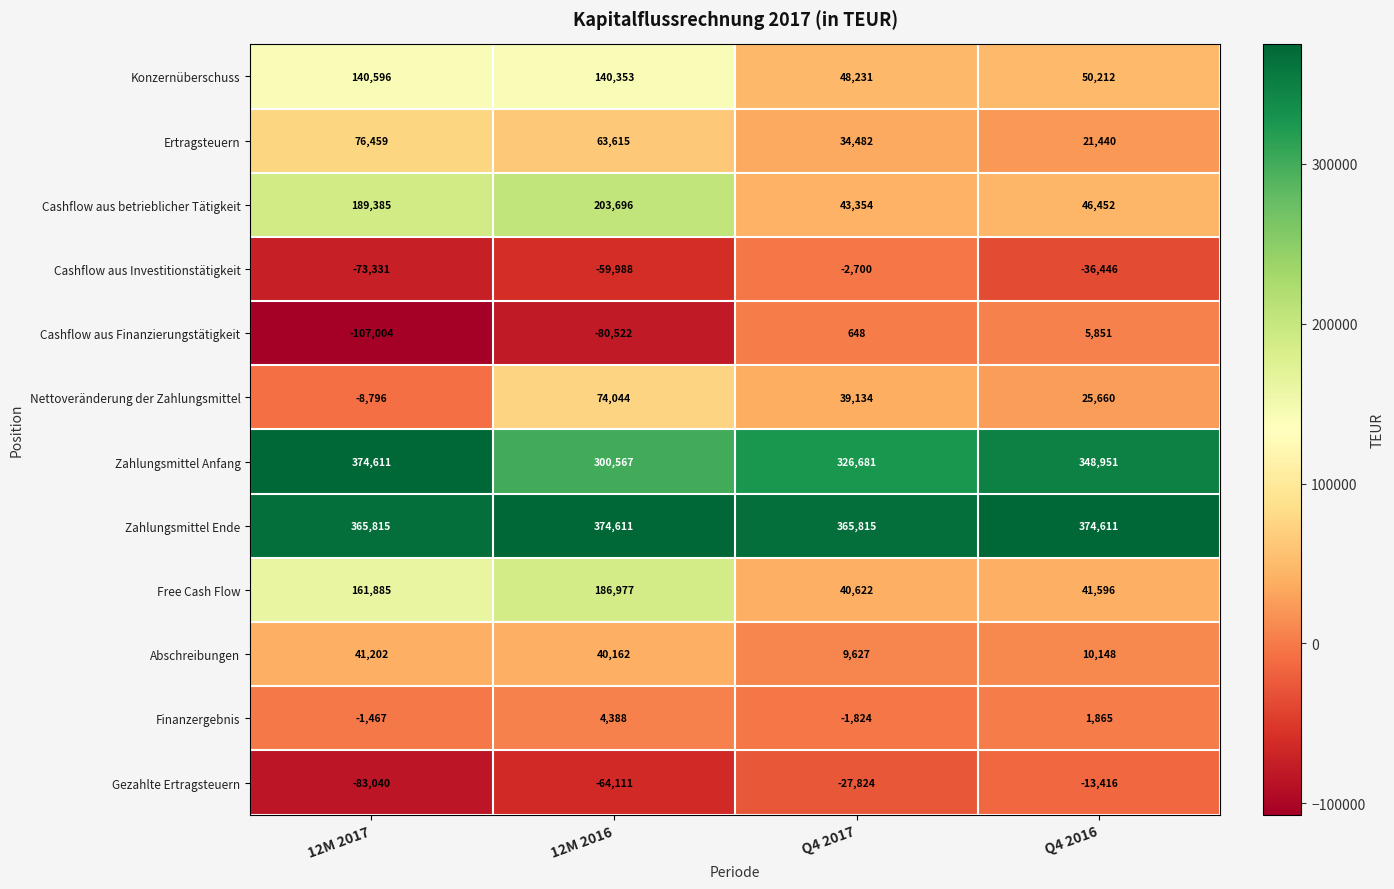

What is the highest value of the Ertragsteuern series?

76459